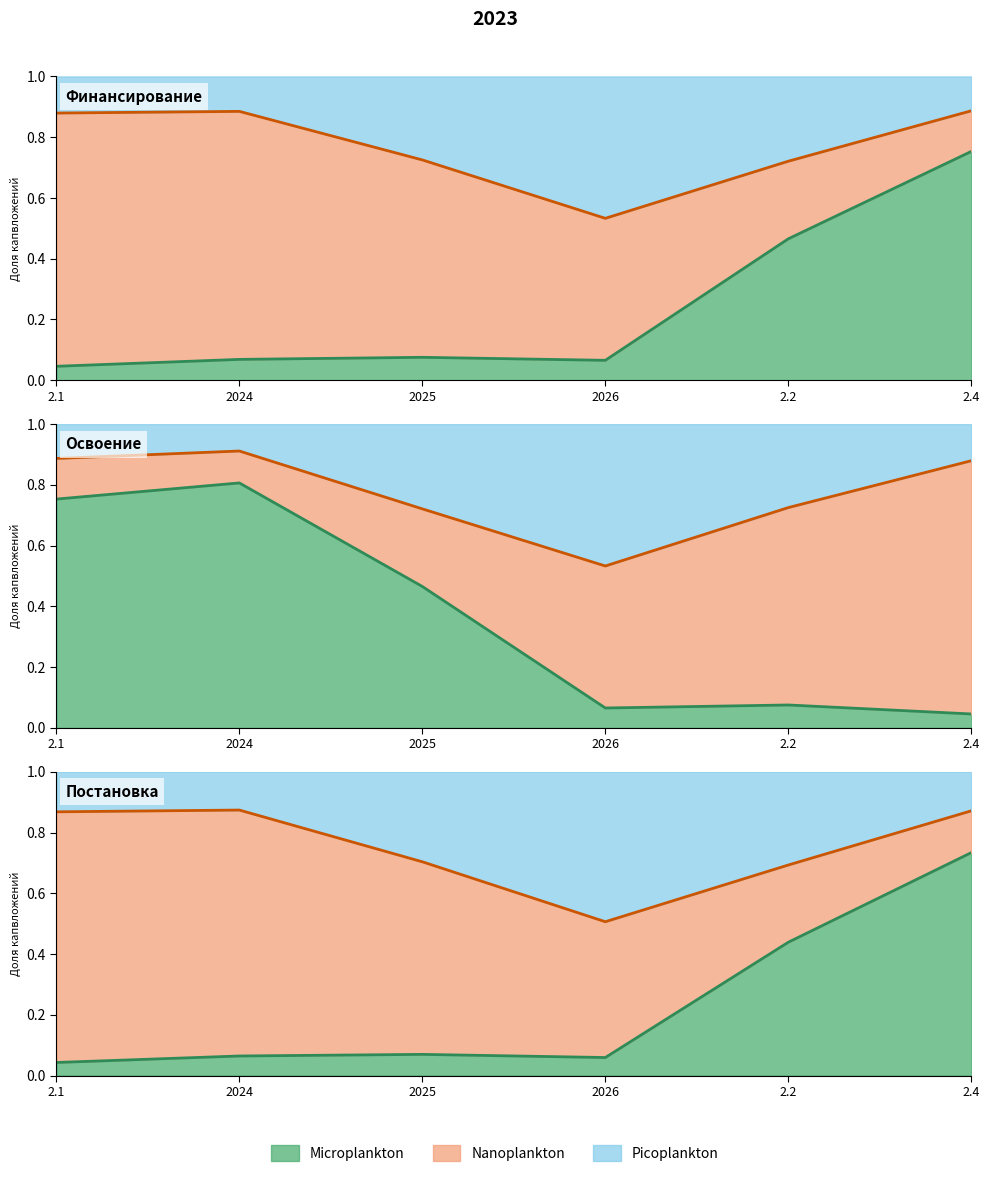

In Microplankton line, how many points are higher than both neighbors (excluding endpoints)?

1